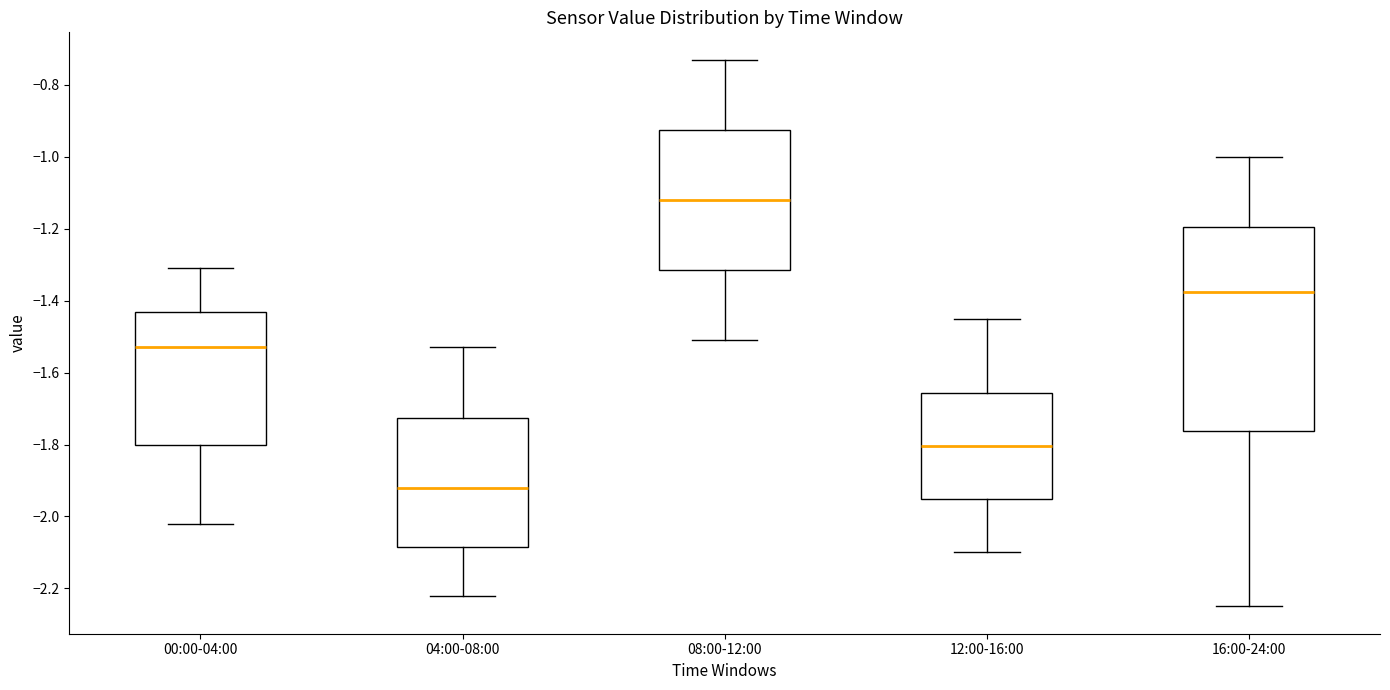

Which box's median line is the lowest?

04:00-08:00